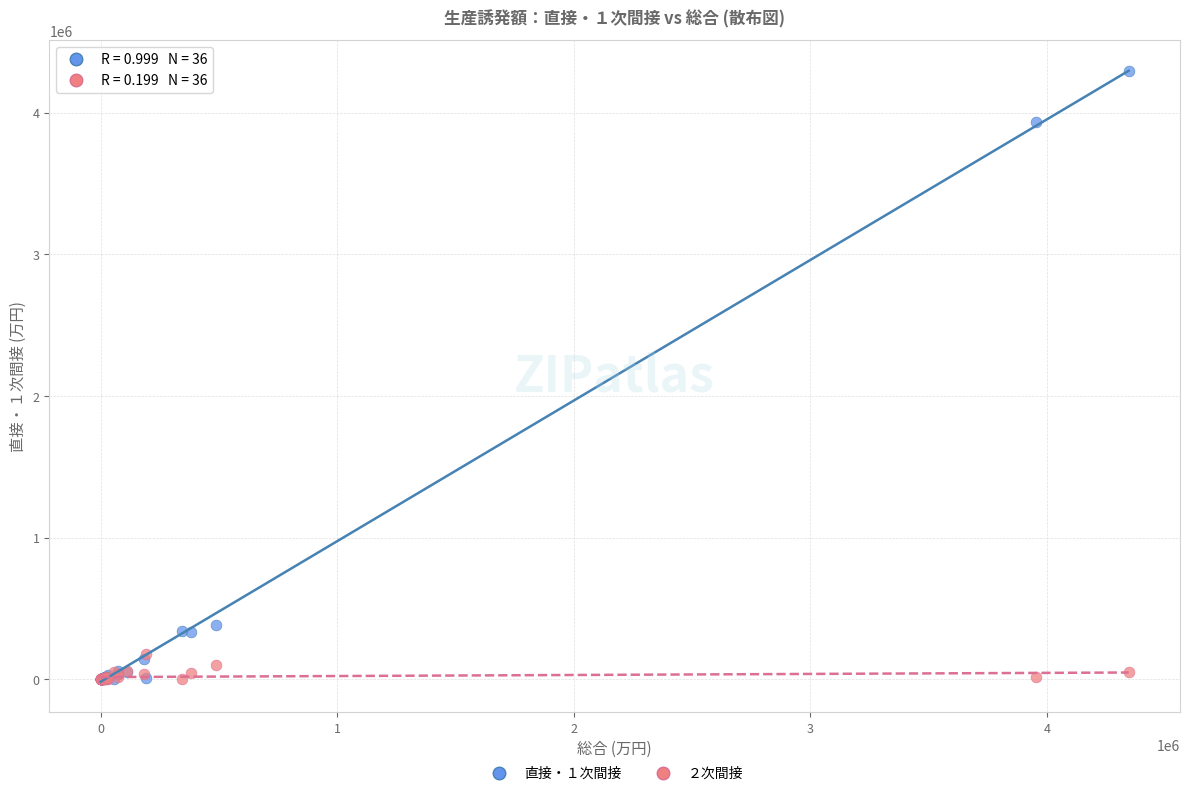

What are all the series names shown in the legend?

直接・１次間接, ２次間接